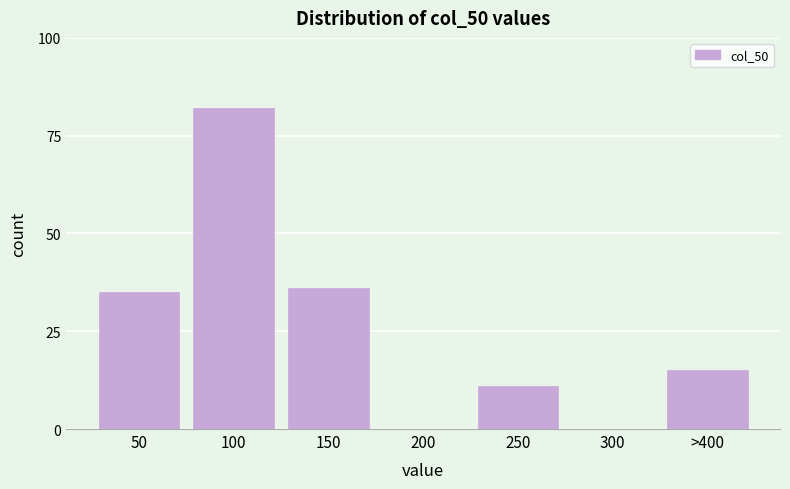

Reading right to left, transcribe all the data shown in this chart.

>400=15	300=0	250=11	200=0	150=36	100=82	50=35